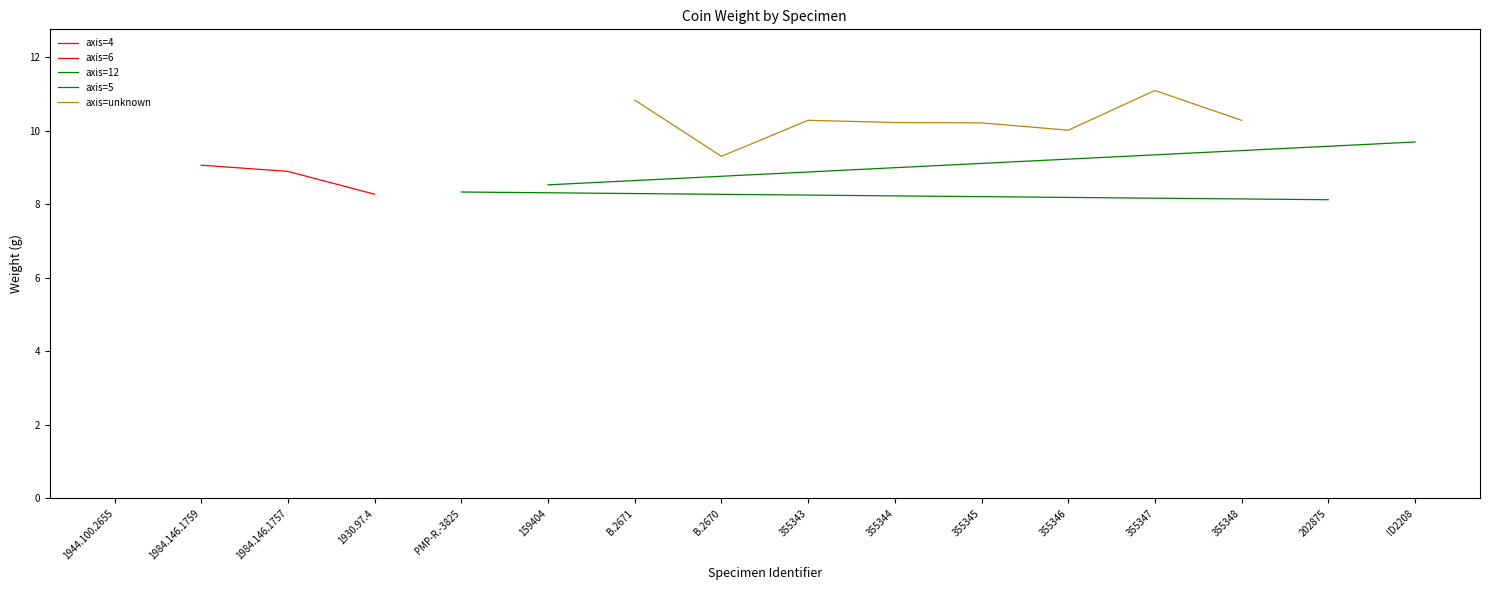

How many data points does each series have?

16